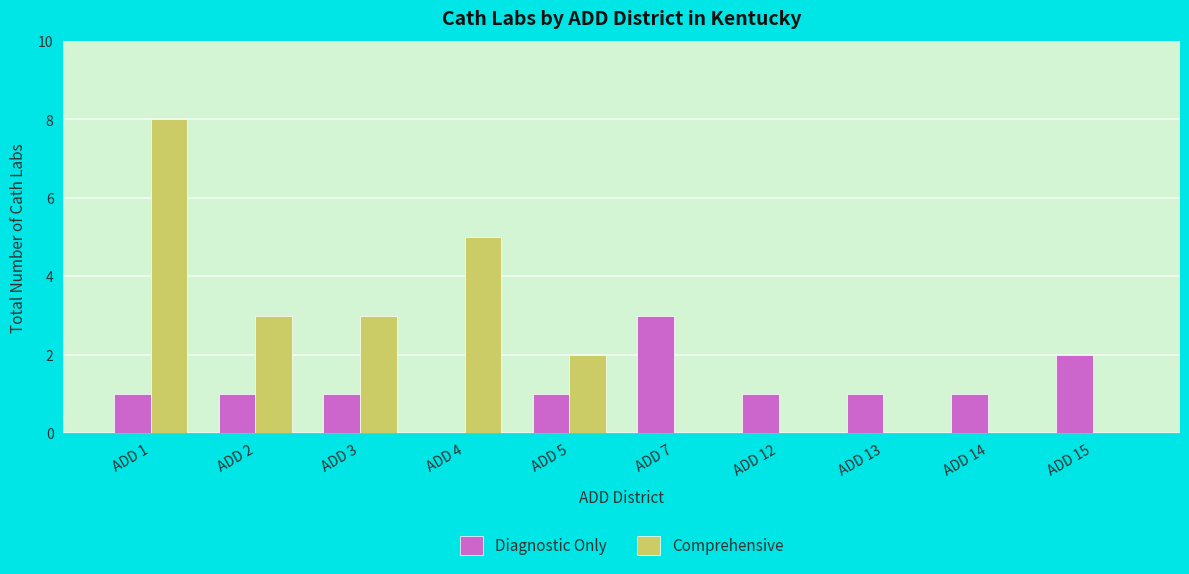

Which series has the largest total across all categories?

Comprehensive